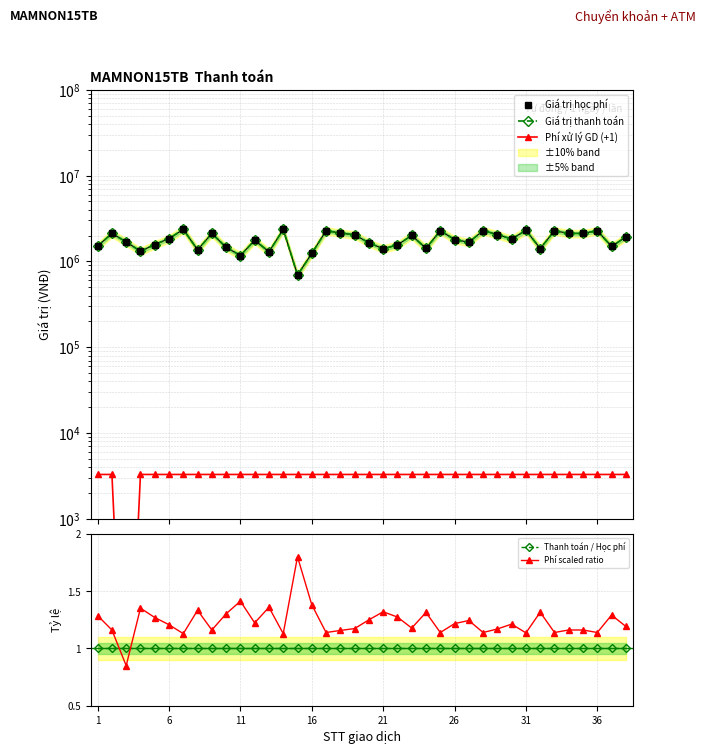

What is the value of the Giá trị thanh toán point at the 19th from the left?

2037000.0